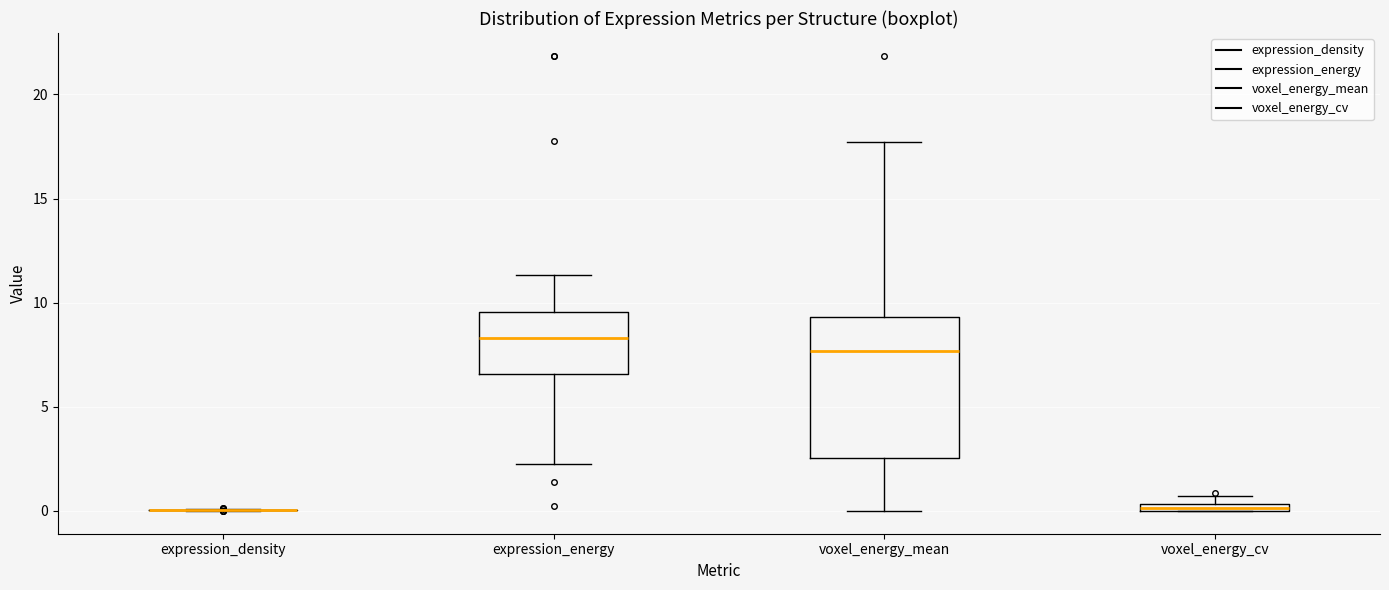

Comparing the boxes themselves (not the whiskers), which one is the tallest?

voxel_energy_mean